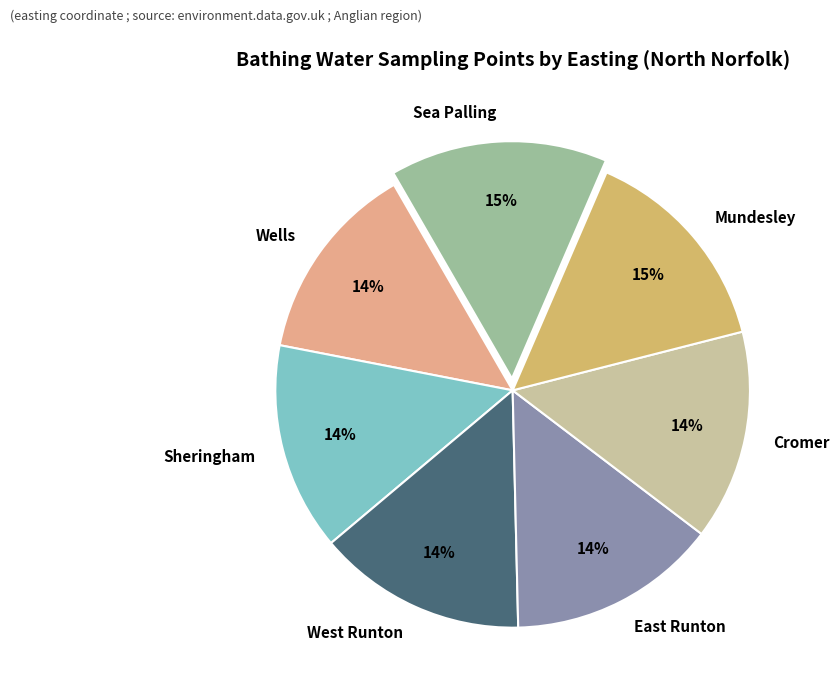

Between Mundesley and Wells, which is larger?

Mundesley